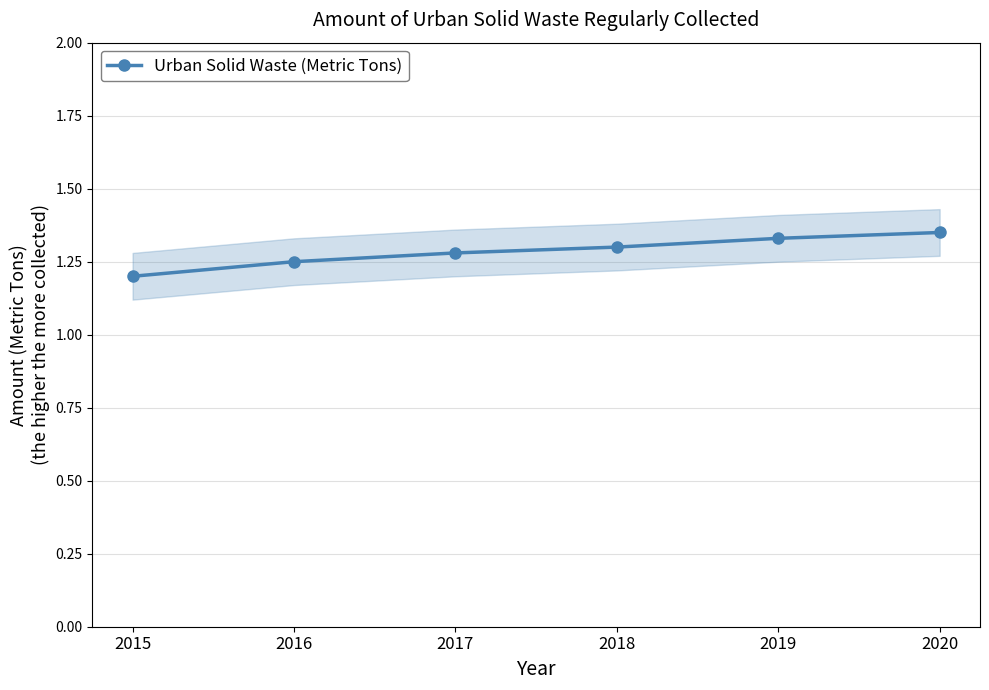

What is the smallest value displayed?

1.2